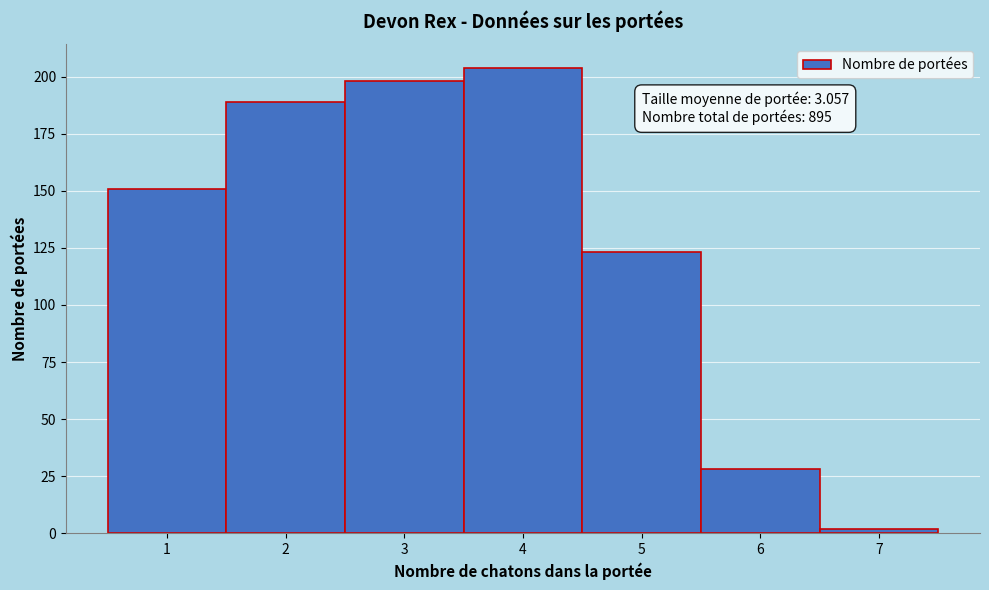

Over which range of the x-axis is the bar tallest?

3.5 to 4.5